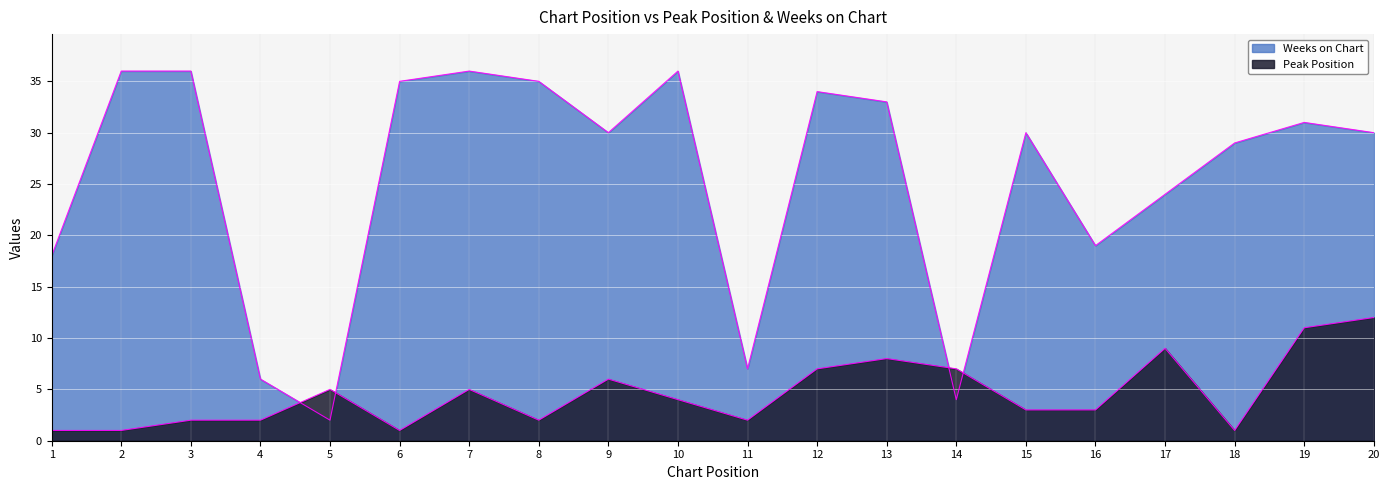

Is the value of Peak Position at 10 greater than the value of Weeks on Chart at 1?

No